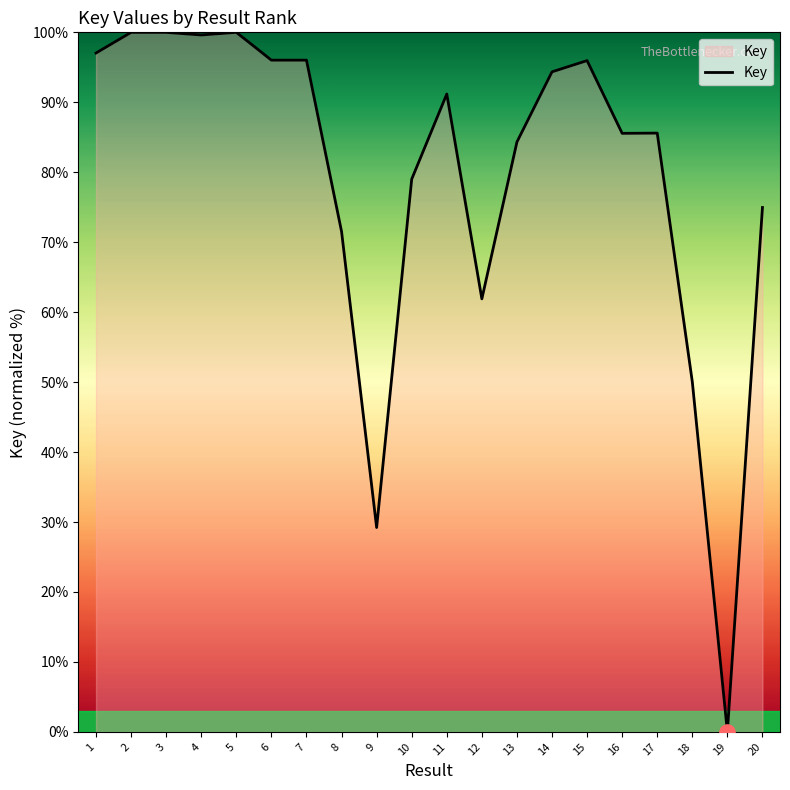

Between 10 and 4, which is larger?

4